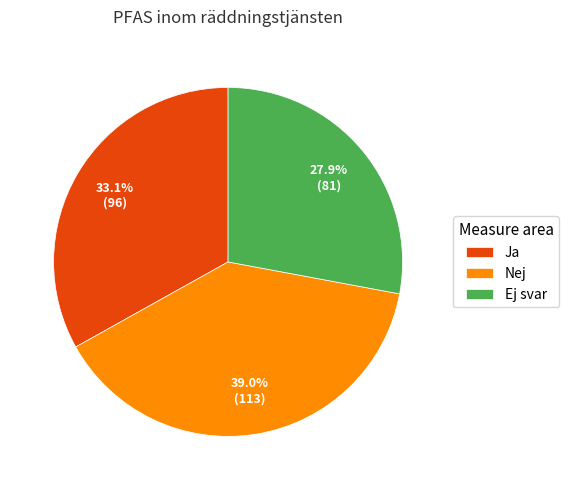

Is Ej svar the majority of the pie?

No